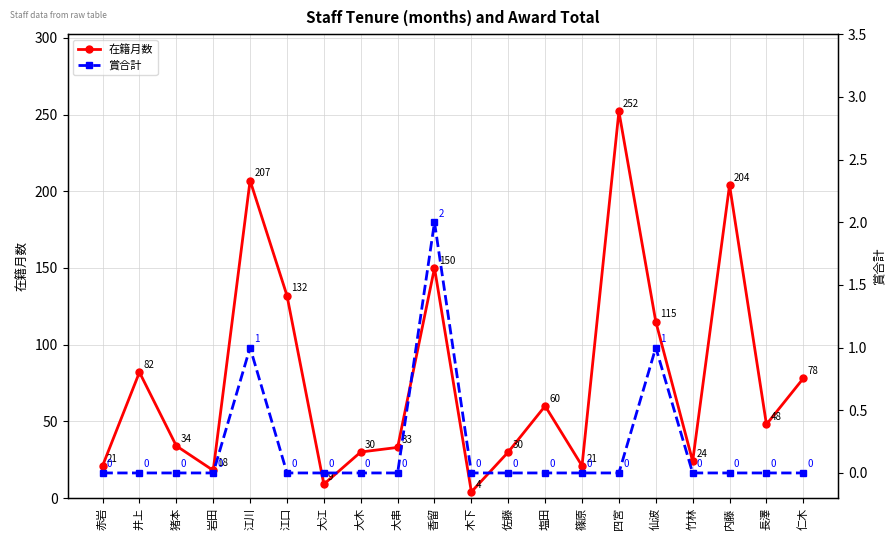

True or false: 在籍月数 has more than 0 interior local peaks.

True